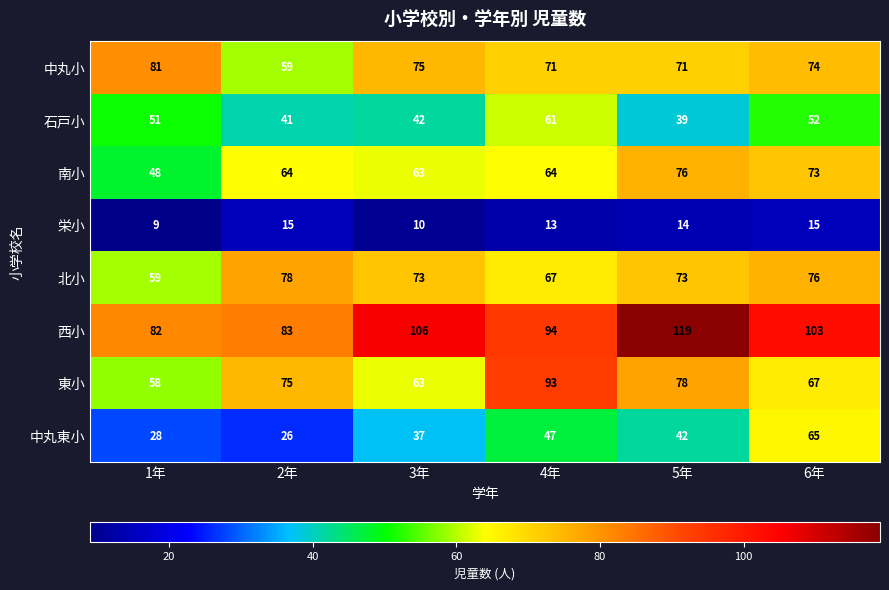

What is the greatest value displayed?

119